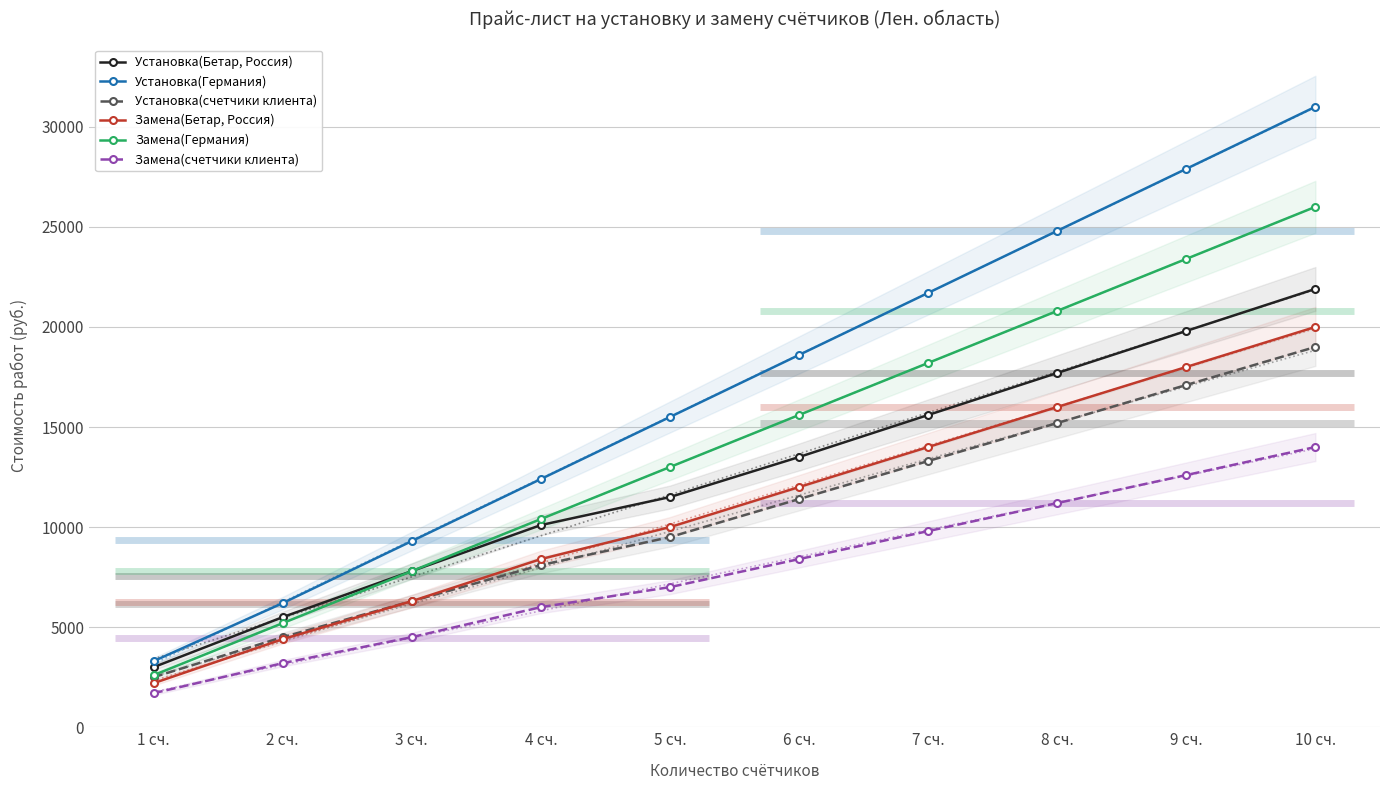

Is this an area chart (filled region under the line)?

No